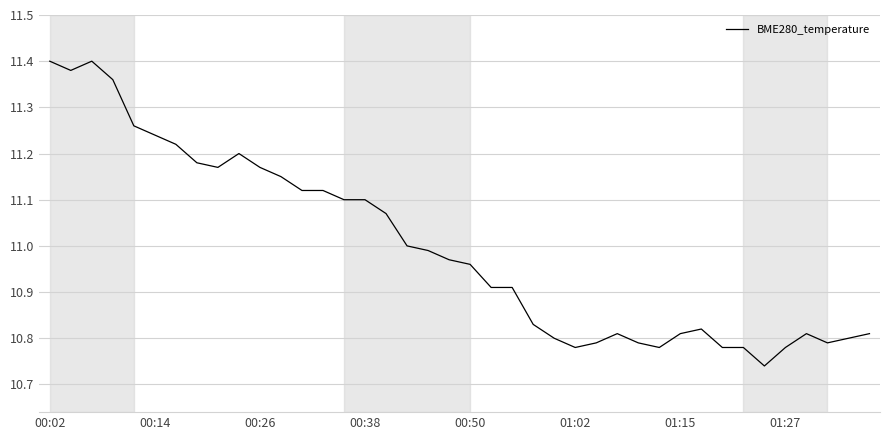

How many categories are shown in the chart?

40